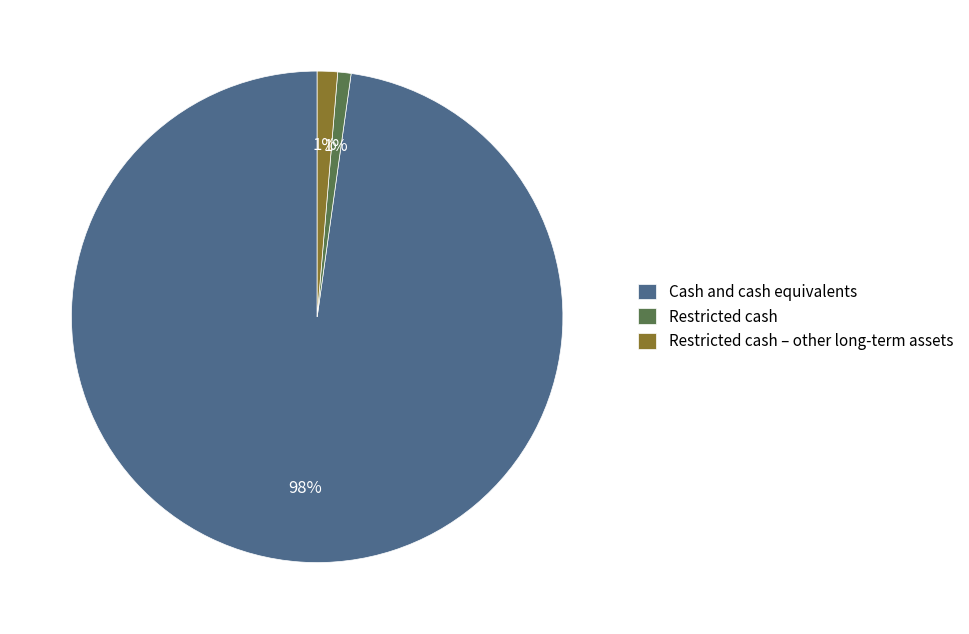

Between Restricted cash and Cash and cash equivalents, which is larger?

Cash and cash equivalents